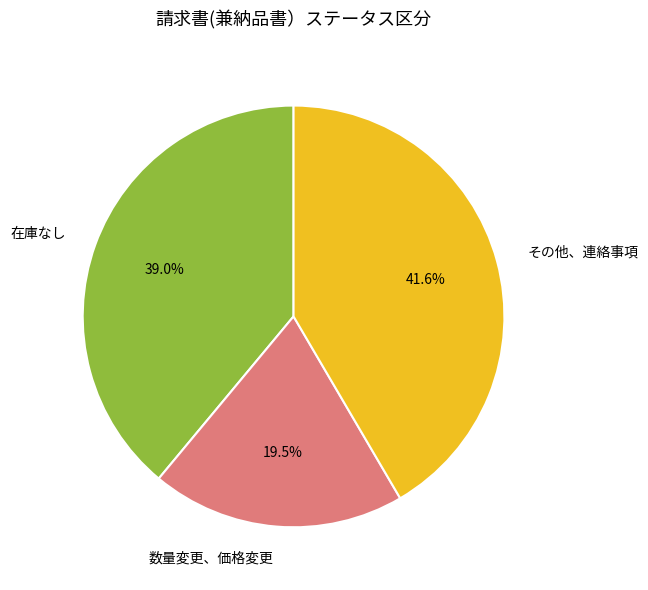

To the nearest percent, what is the difference between the 在庫なし and 数量変更、価格変更 slice percentages?

19%